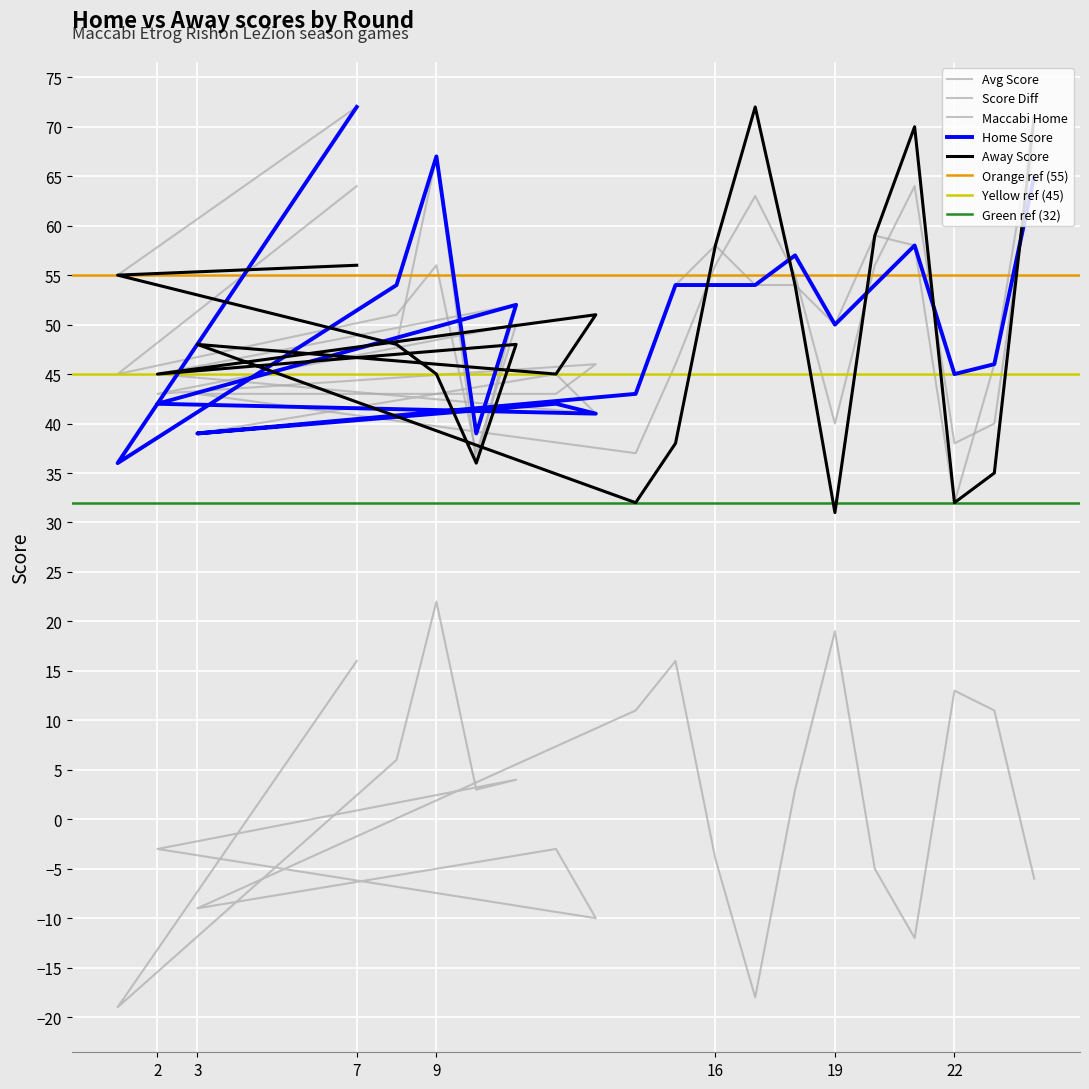

At which label is Away Score closest to 51?

13